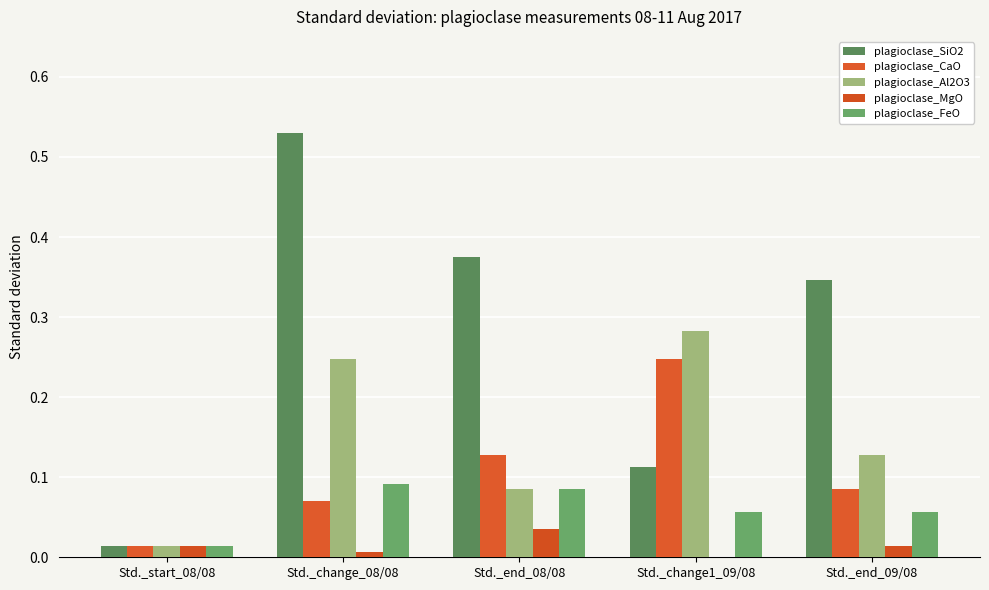

What is the label of the 3rd bar from the left?

Std._end_08/08